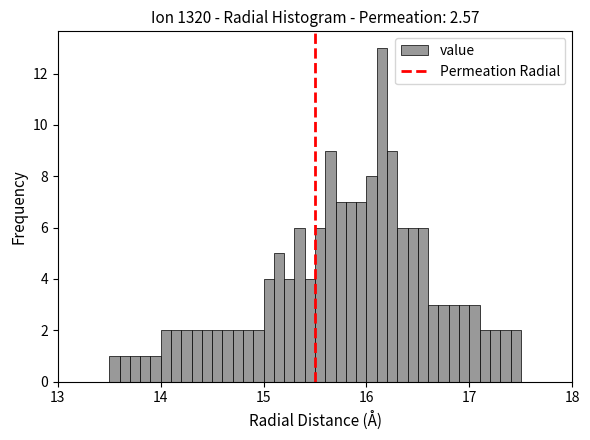

Around what value on the x-axis is the tallest bar? Give the approximate position of its centre, as read against the axis.

16.2